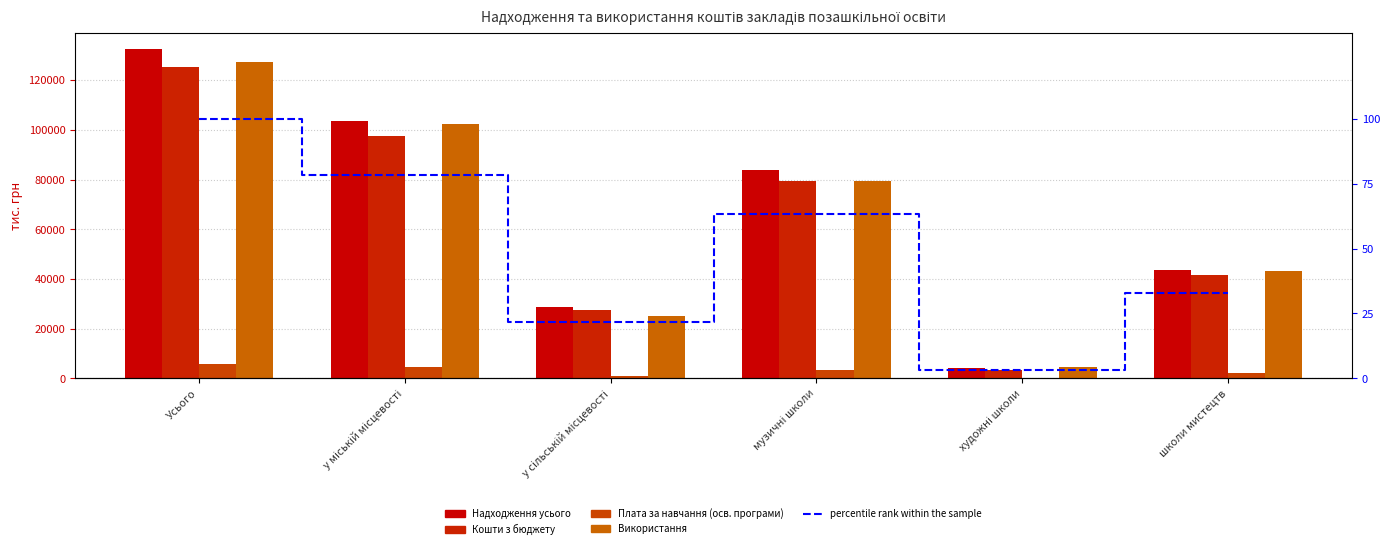

Does the chart contain stacked bars?

No